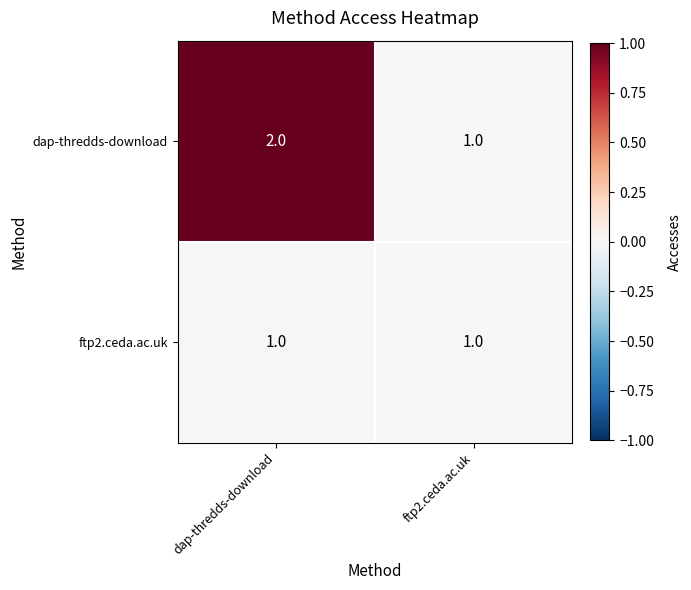

Reading left to right, list all the values displayed in this chart.

dap-thredds-download: dap-thredds-download=2	ftp2.ceda.ac.uk=1
ftp2.ceda.ac.uk: dap-thredds-download=1	ftp2.ceda.ac.uk=1